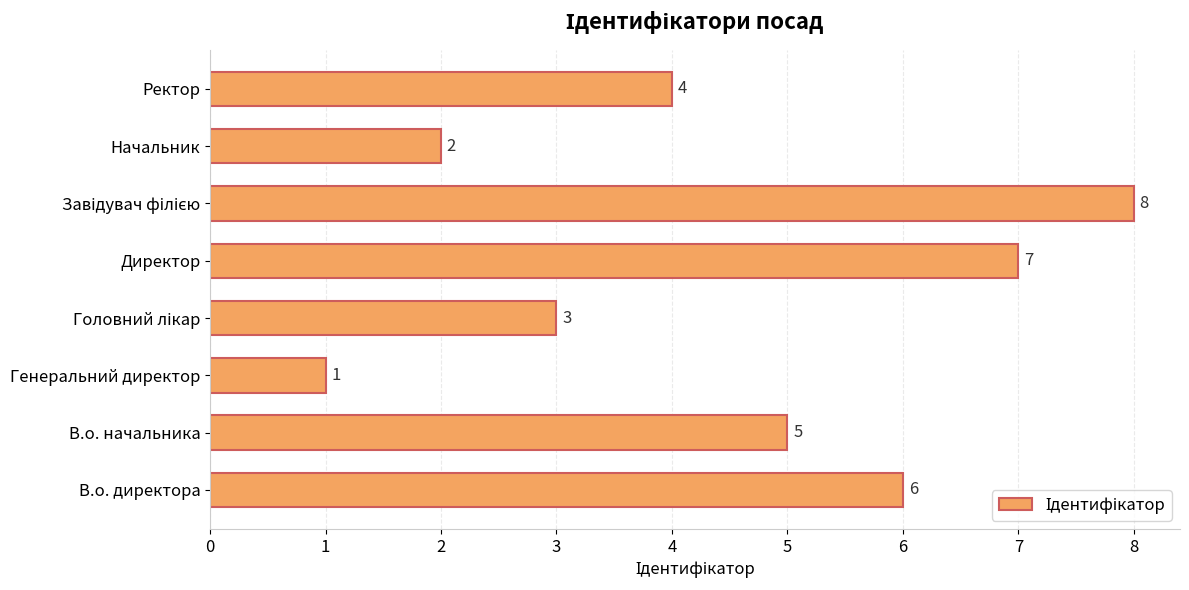

Approximately how many times larger is the value at Ректор compared to В.о. начальника?

0.8